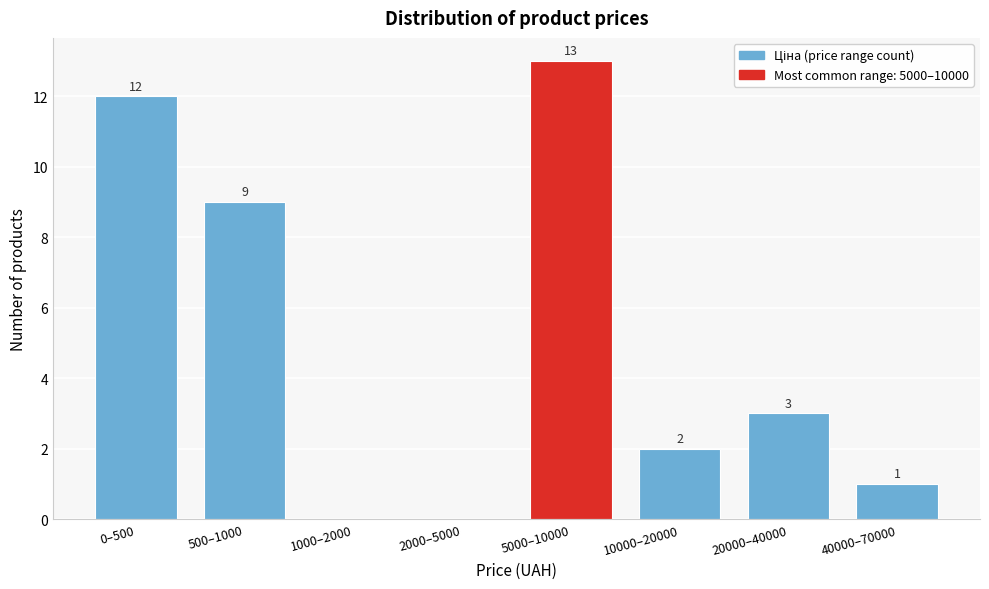

Reading right to left, transcribe all the data shown in this chart.

40000–70000=1	20000–40000=3	10000–20000=2	5000–10000=13	2000–5000=0	1000–2000=0	500–1000=9	0–500=12